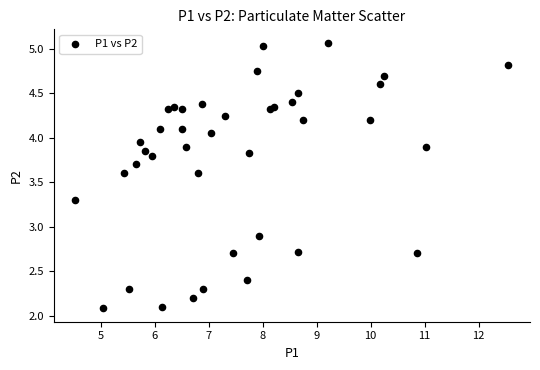

What Y value in the scatter plot is closest to 3?

2.9